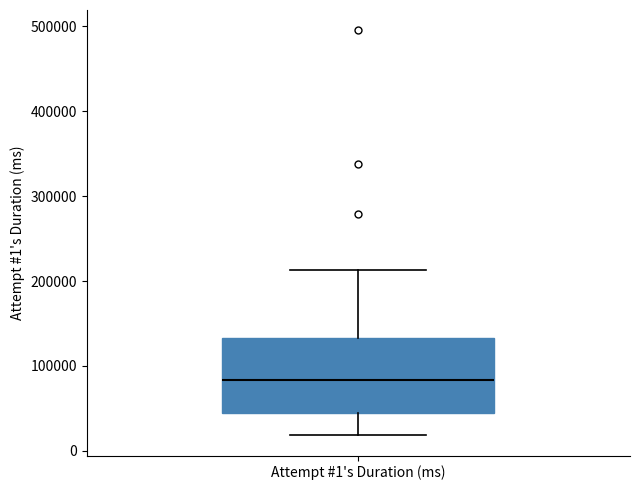

Transcribe this box plot: give where the median line is, the range the box spans, and where the two whiskers end, as read against the y-axis. The values are not printed on the chart, so give them approximately, as read against the axis.

median 80000, box 40000 to 130000, whiskers 20000 to 210000